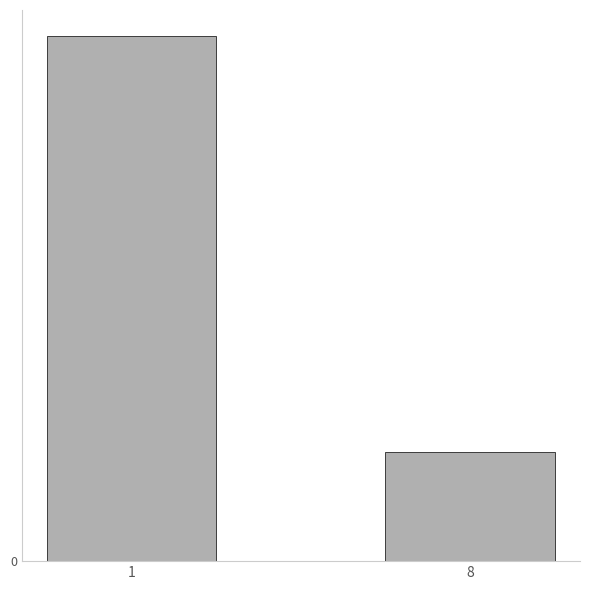

What is the greatest value displayed?

955